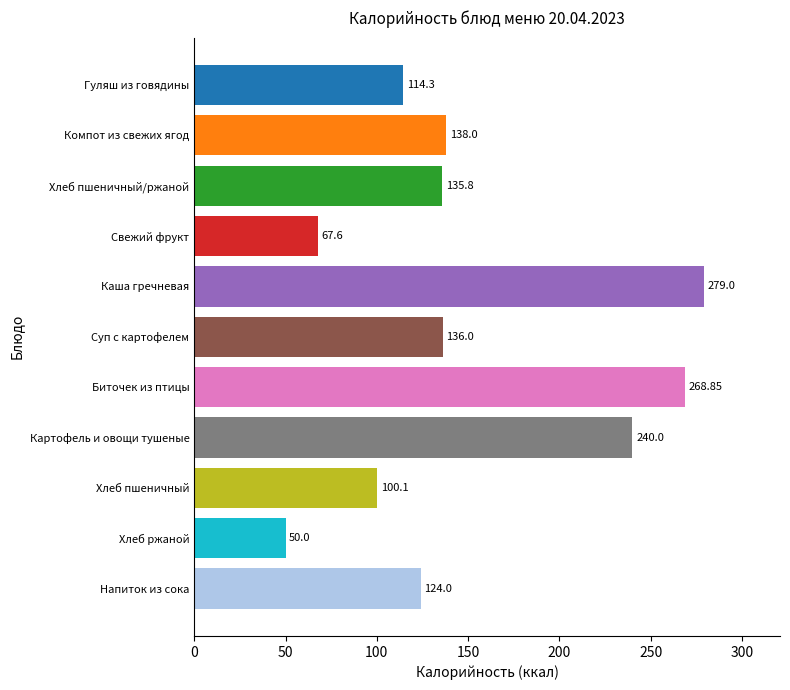

Between Хлеб пшеничный/ржаной and Хлеб пшеничный, which is larger?

Хлеб пшеничный/ржаной